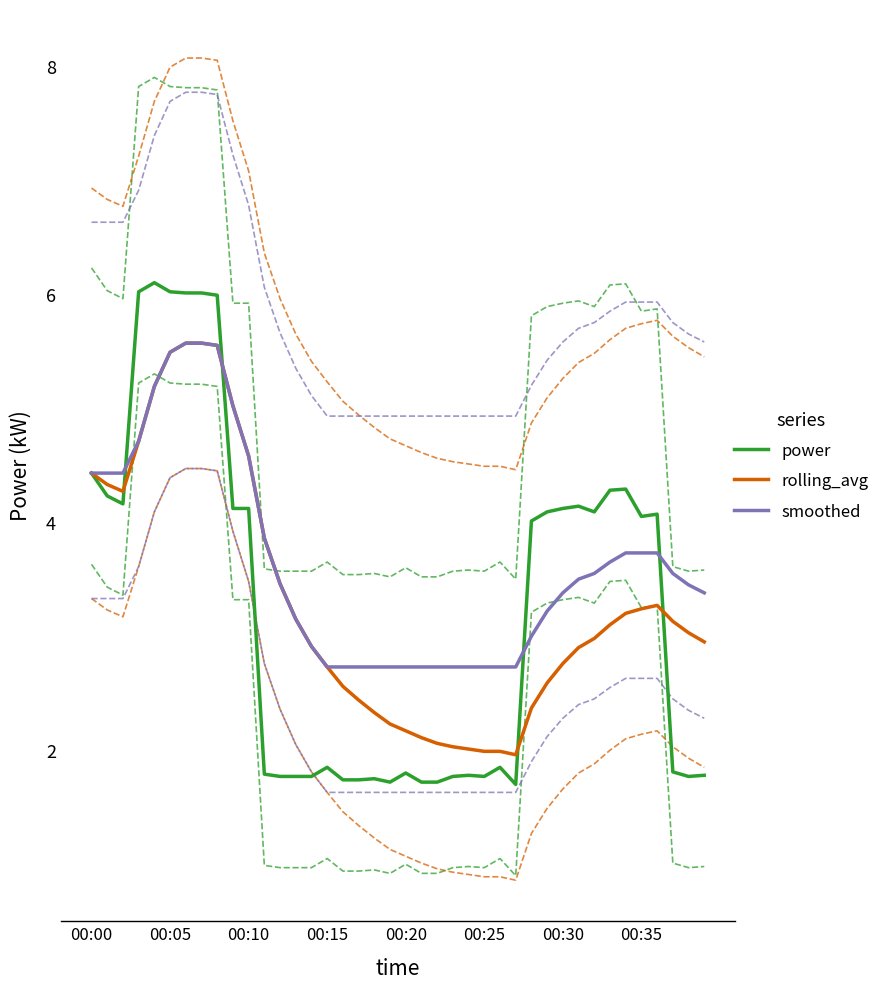

What is the lowest value of the smoothed series?

2.7